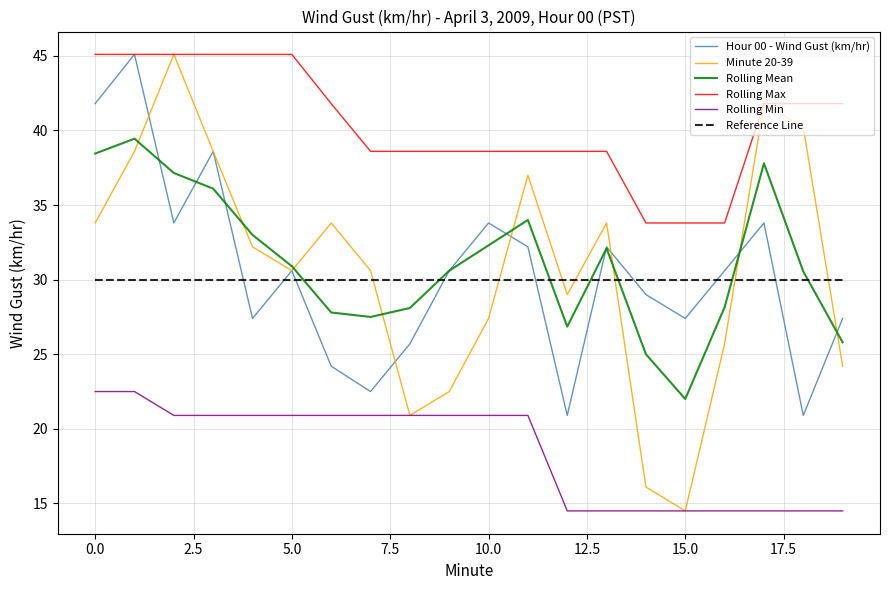

What is the smallest value displayed?

14.5